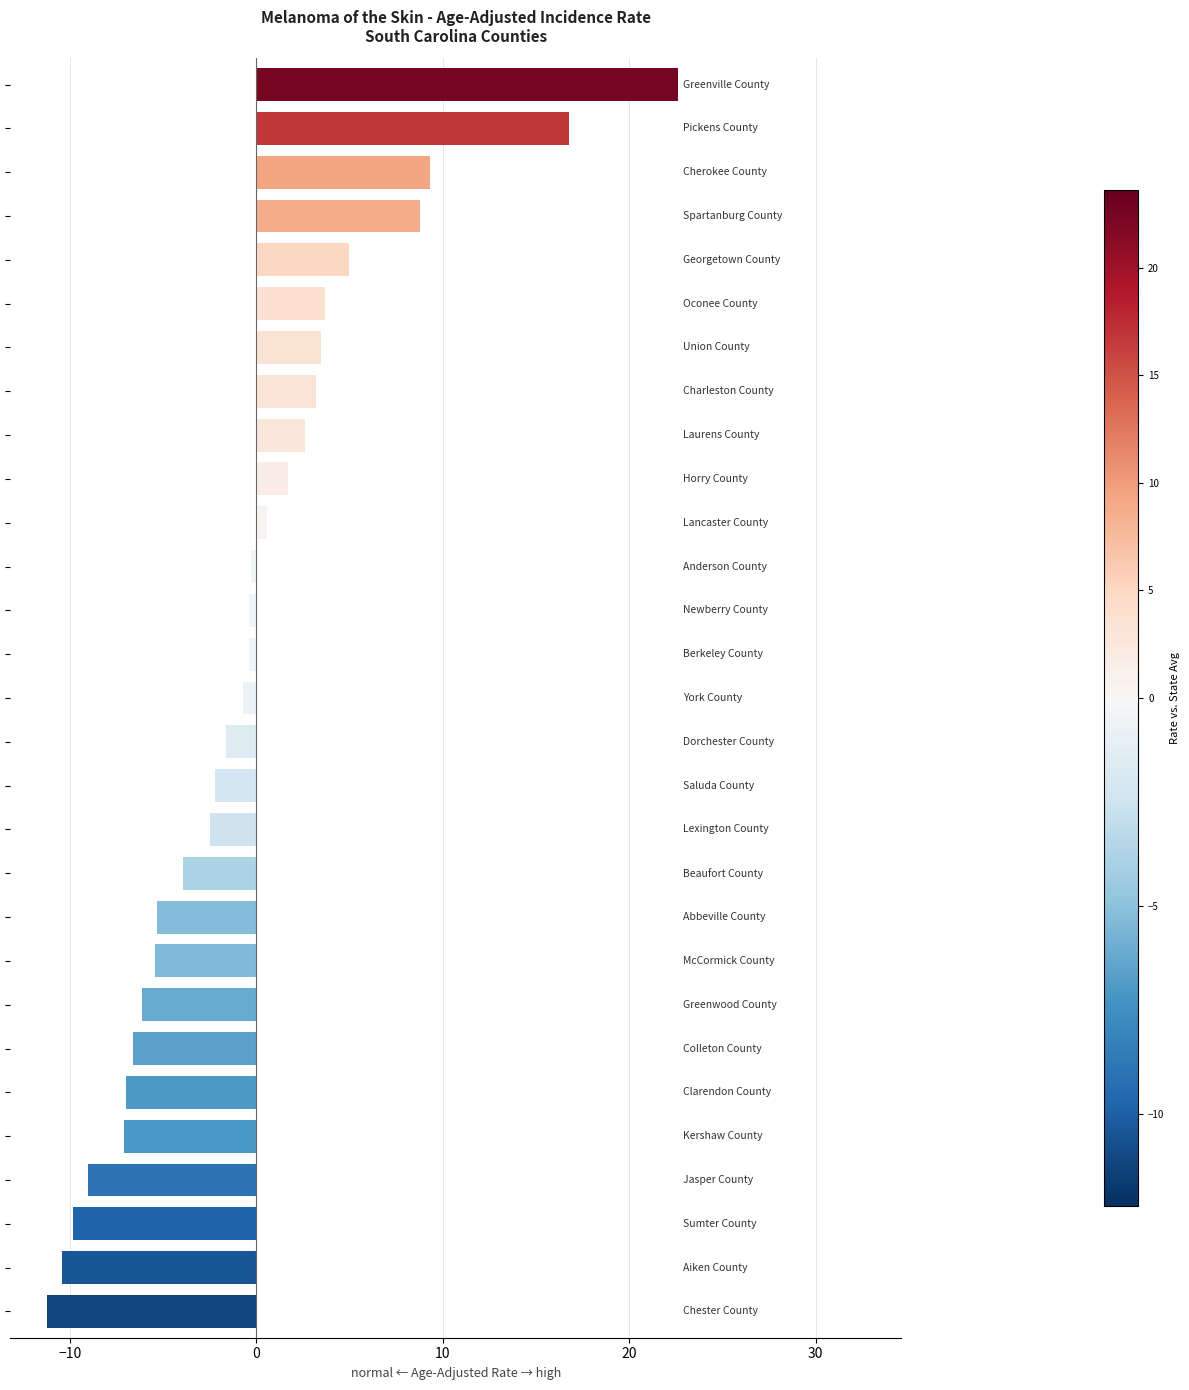

What is the average value?

-0.4